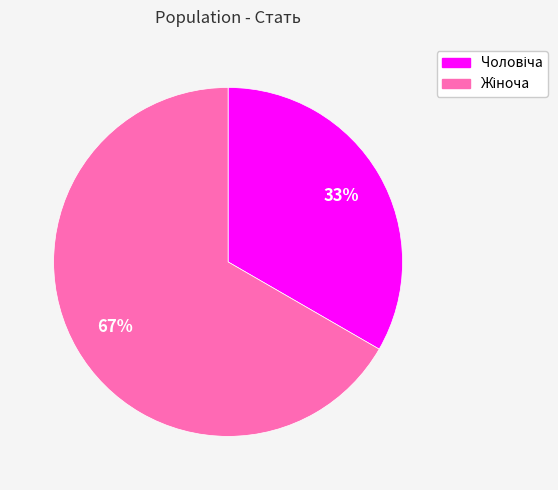

To the nearest percent, what is the average slice percentage?

50%